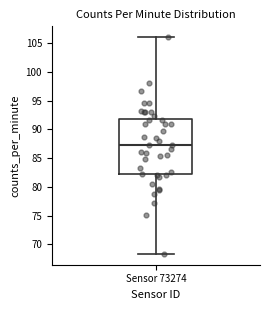

Read this box plot against the y-axis: the position of the median line, the range covered by the box, and the ends of both whiskers. The values are not printed on the chart, so give them approximately, as read against the axis.

median 87.5, box 82.0 to 92.0, whiskers 68.5 to 106.0